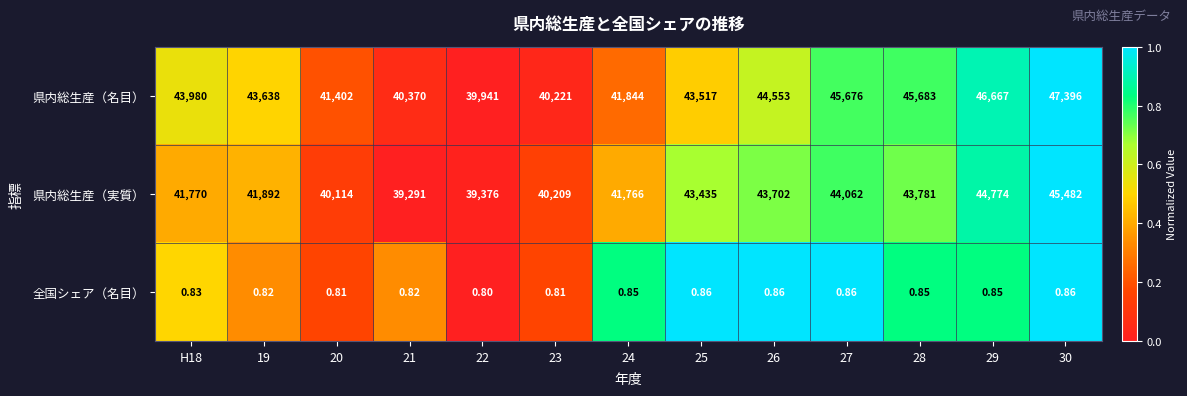

Which label corresponds to the smallest value in the chart?

22